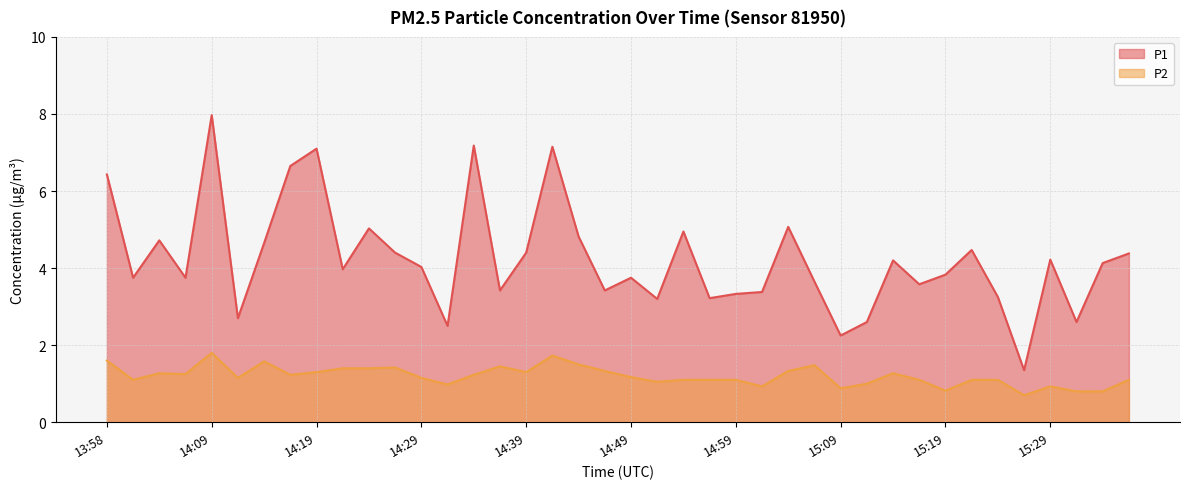

Rank the series at 13:58 from highest to lowest value.

P1, P2